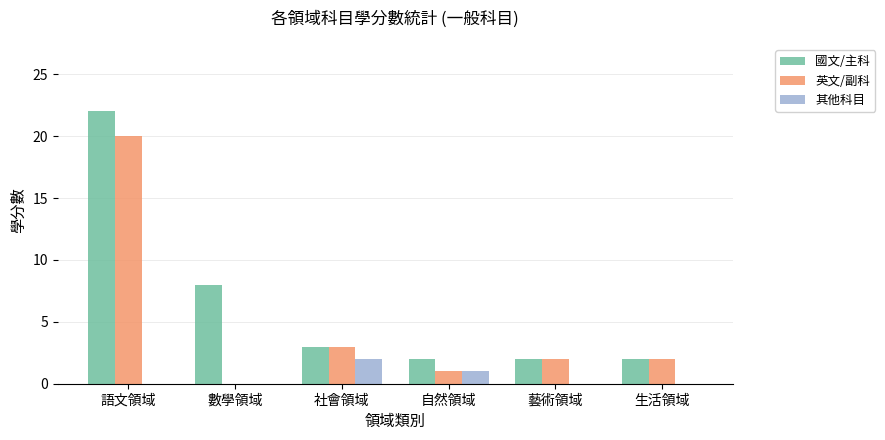

Which series has the largest total across all categories?

國文/主科